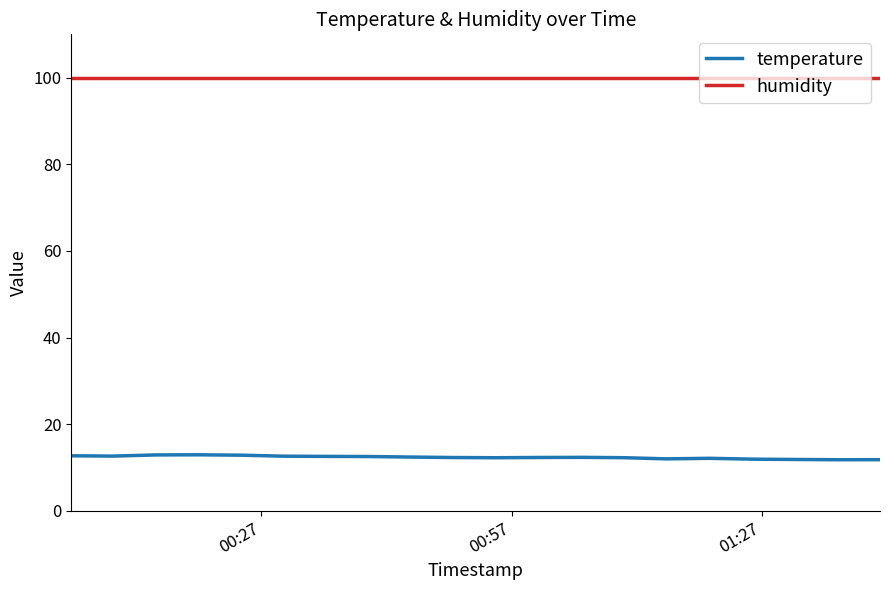

Which series has the widest spread of values?

temperature